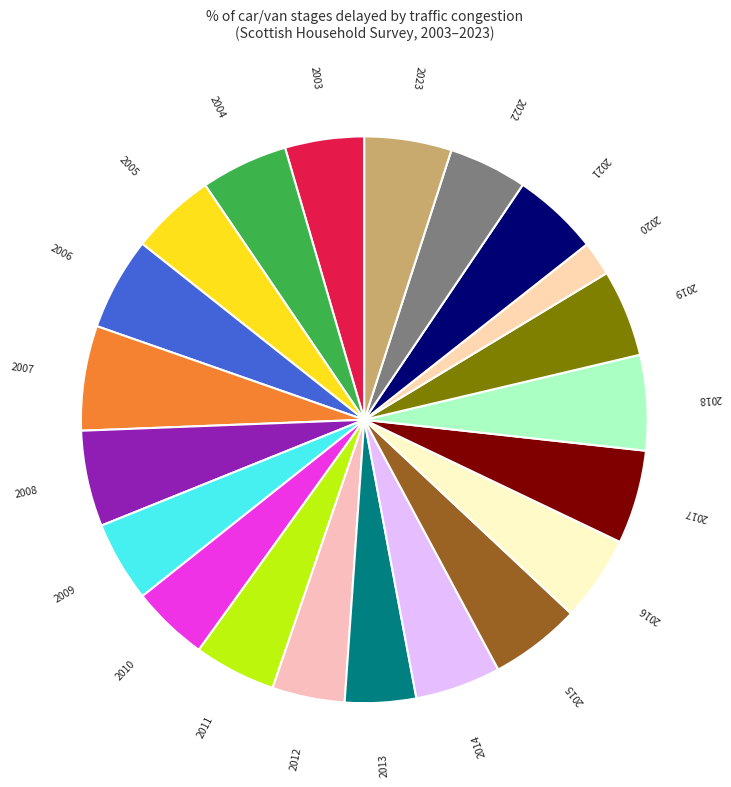

Is there any slice that represents more than half of the pie?

No